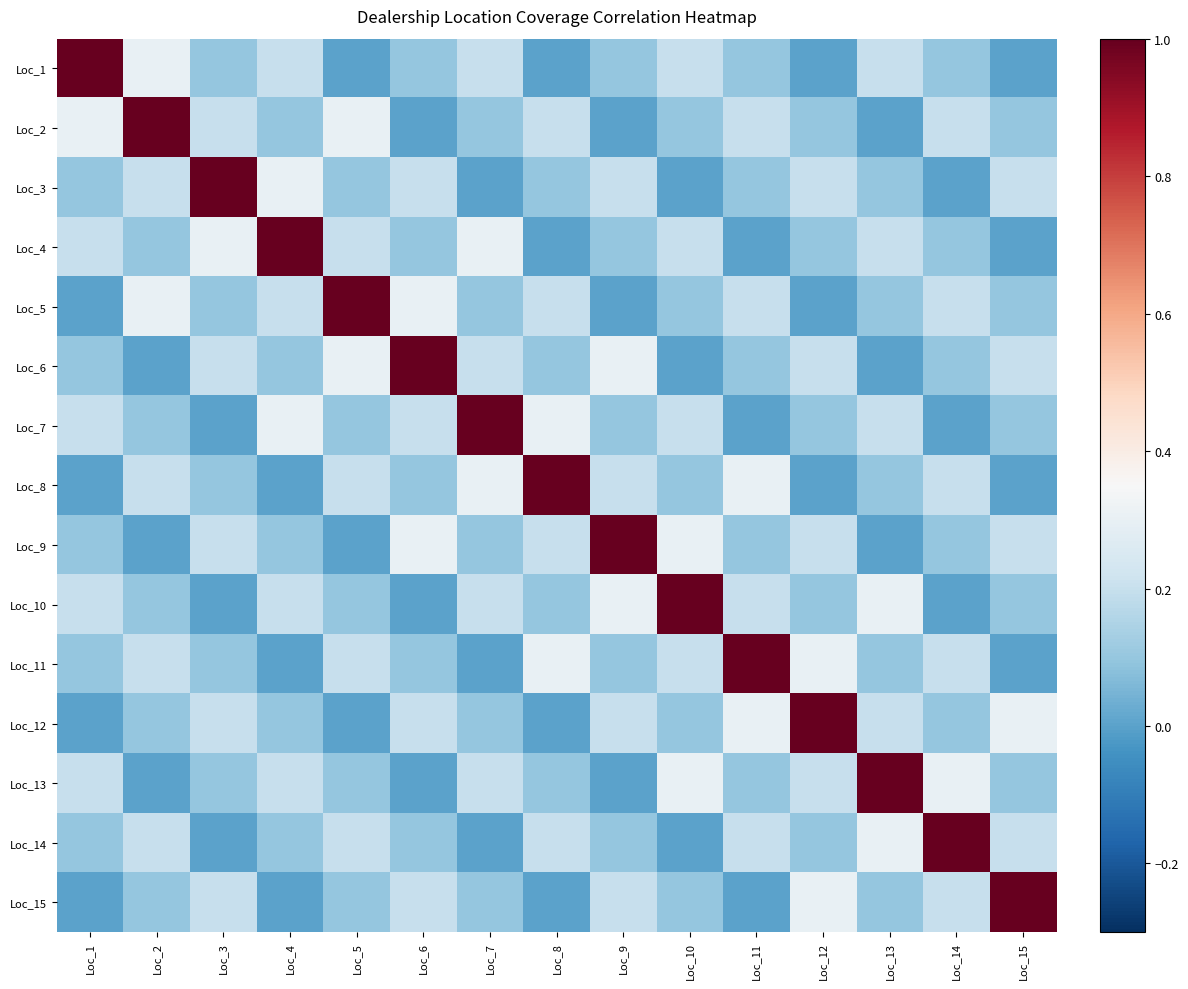

Which series changed the most between Loc_6 and Loc_10?

Loc_6